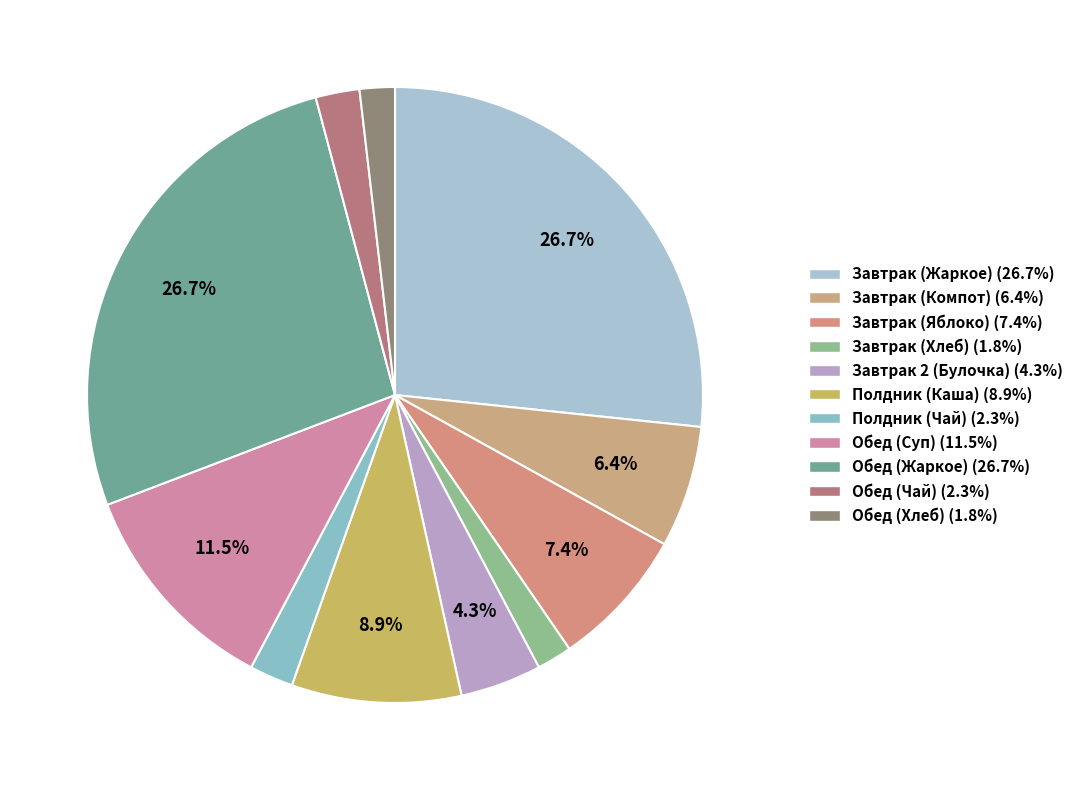

True or false: Обед (Жаркое) accounts for 37% of the total.

False